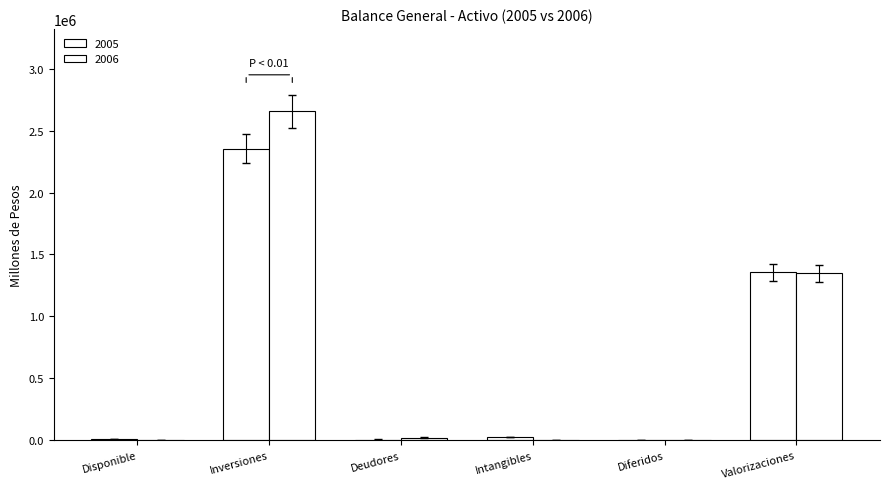

How many groups of bars are there?

6